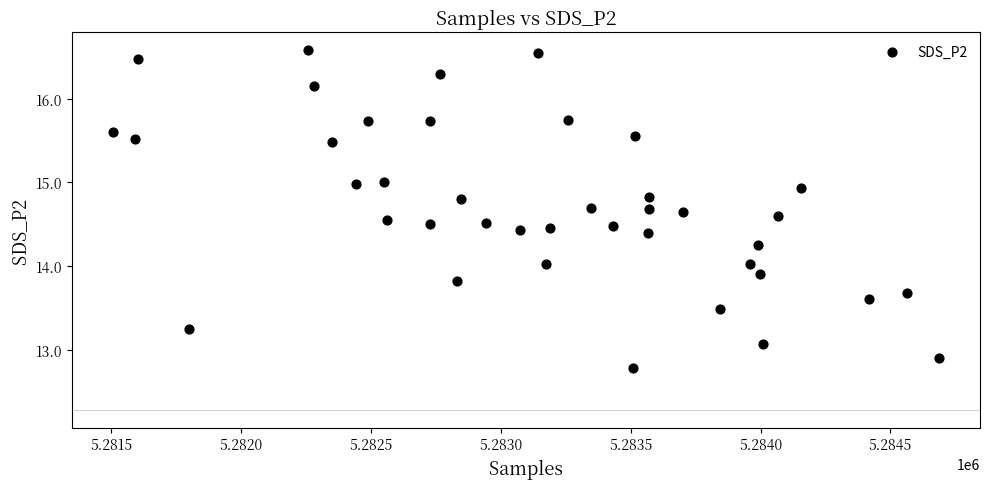

What is the range of X values (max minus min)?

3179.0